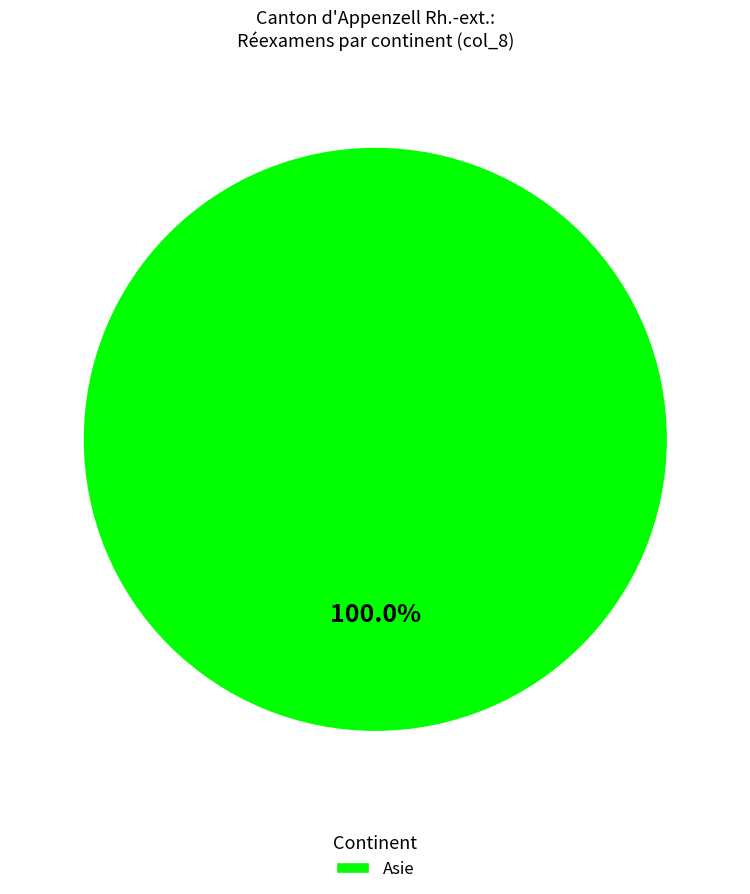

Rank the categories by value from highest to lowest.

Asie